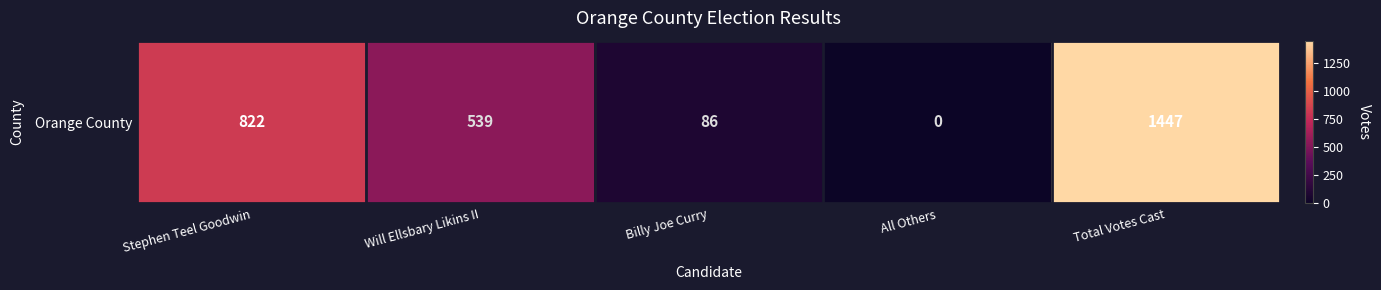

Which label corresponds to the smallest value in the chart?

All Others